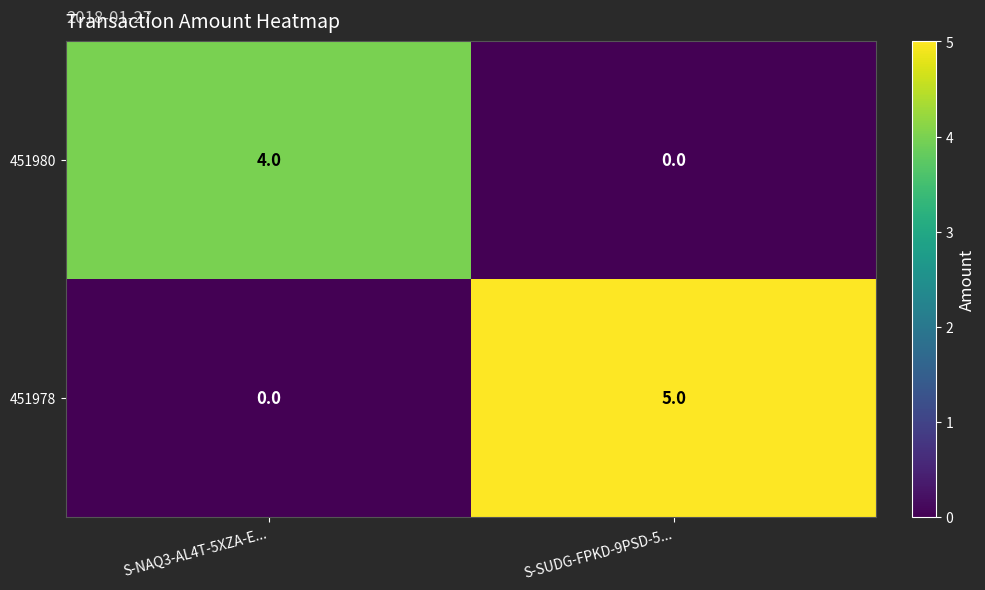

Which series has the largest total across all categories?

451978